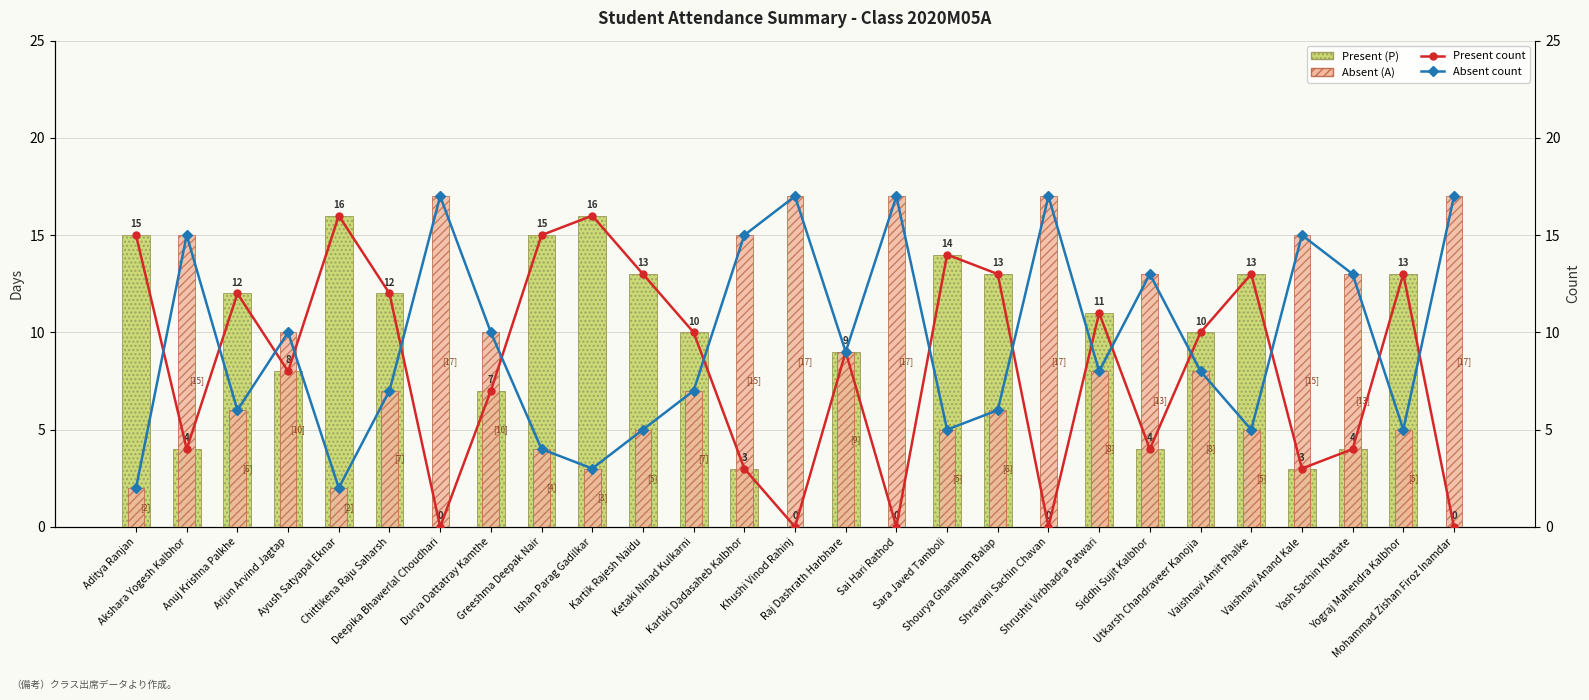

What is the total value across all series at Ishan Parag Gadilkar?

38